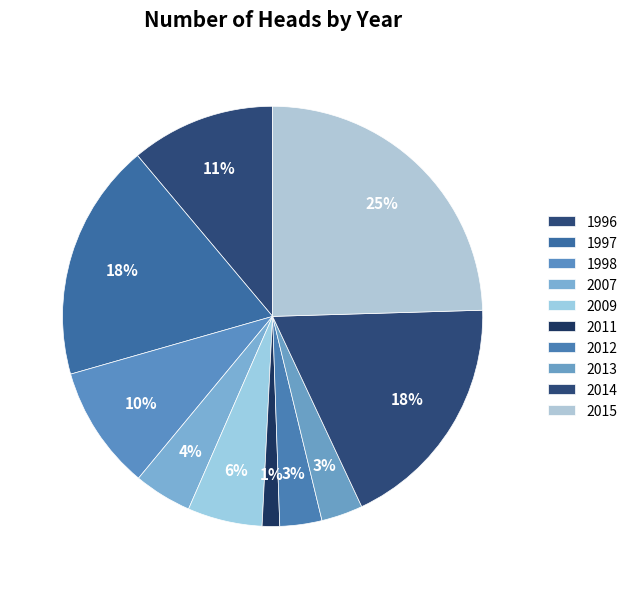

To the nearest percent, what is the combined percentage of 1998 and 1996?

21%